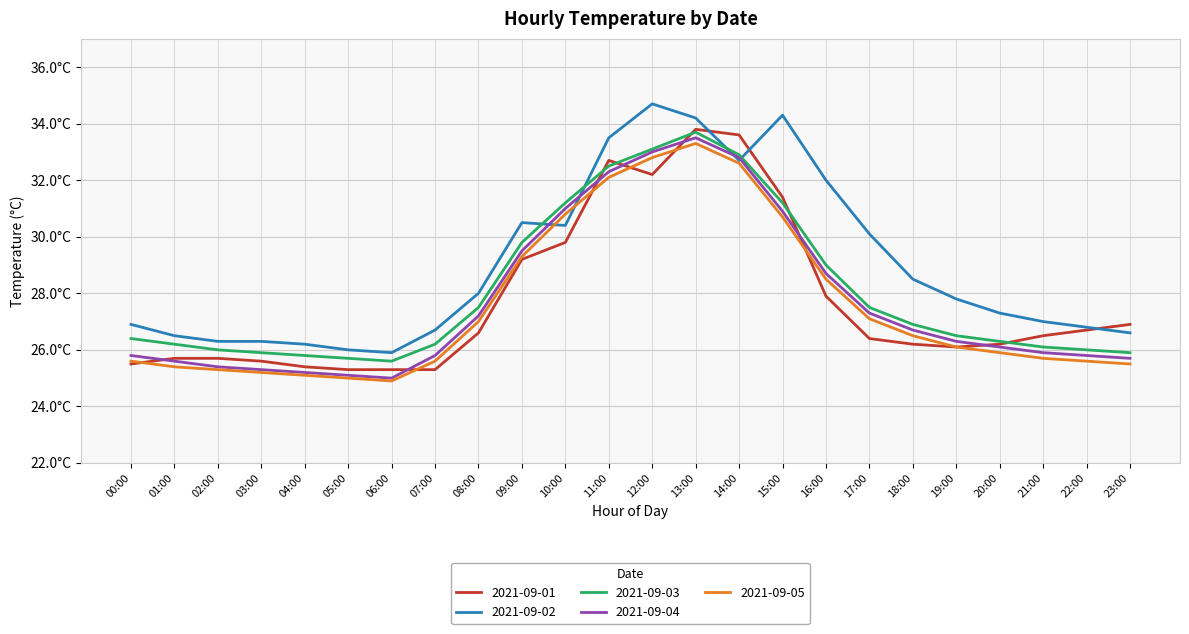

True or false: 2021-09-03 has more than 0 interior local peaks.

True